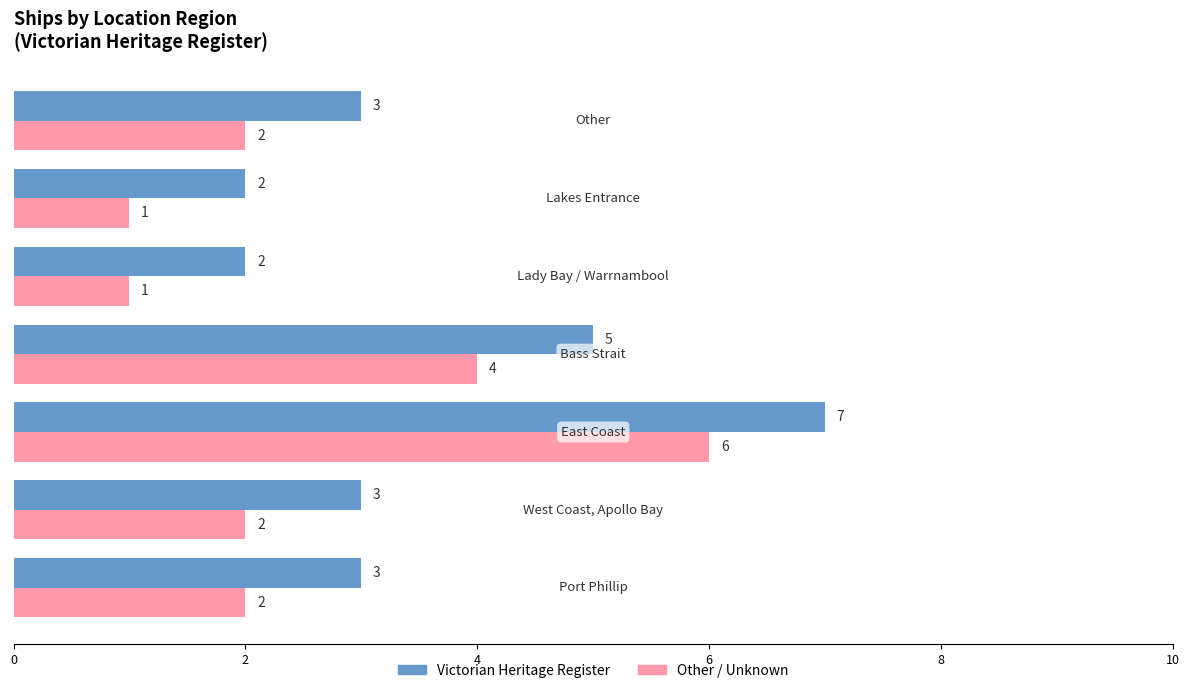

How many distinct data groups are displayed?

2